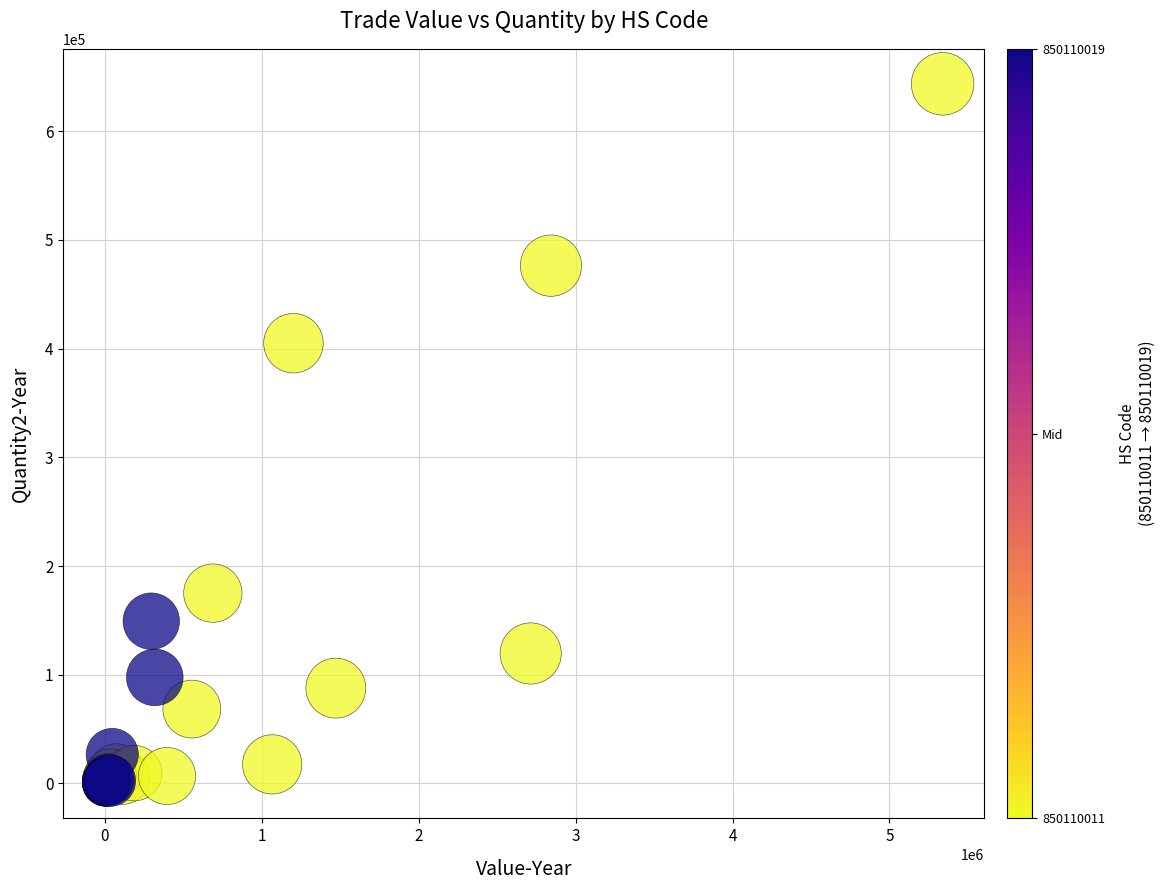

What Y value in the scatter plot is closest to 321815?

404998